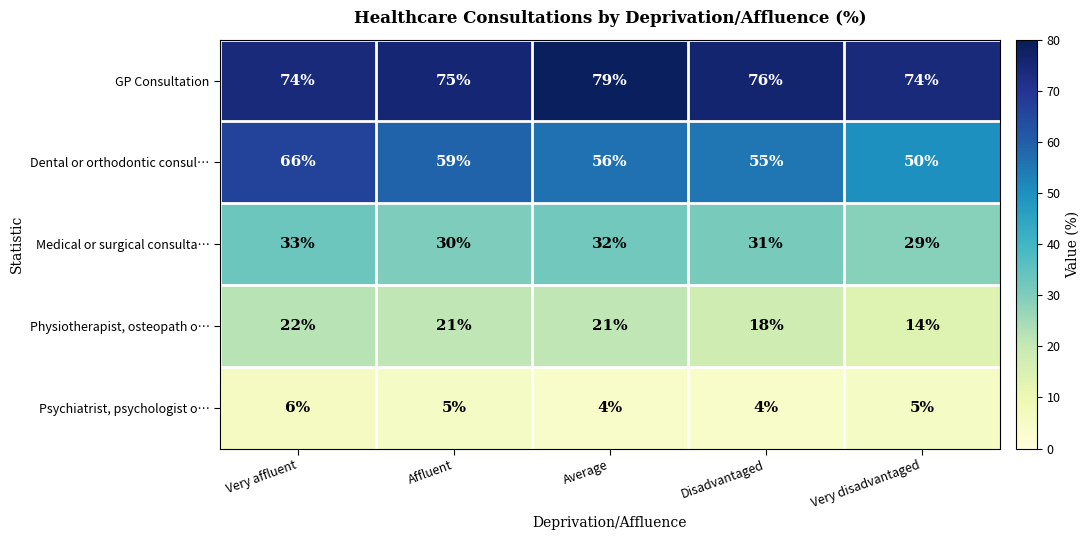

At which label does Physiotherapist, osteopath o… first exceed 21?

Very affluent